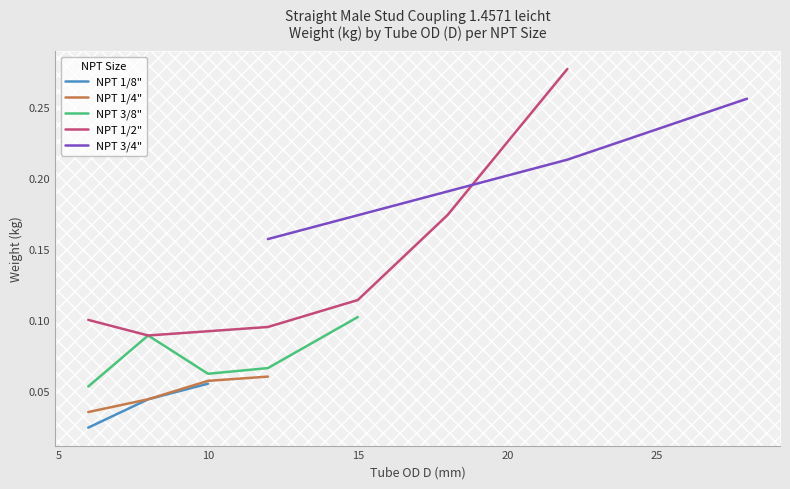

Is this an area chart (filled region under the line)?

No